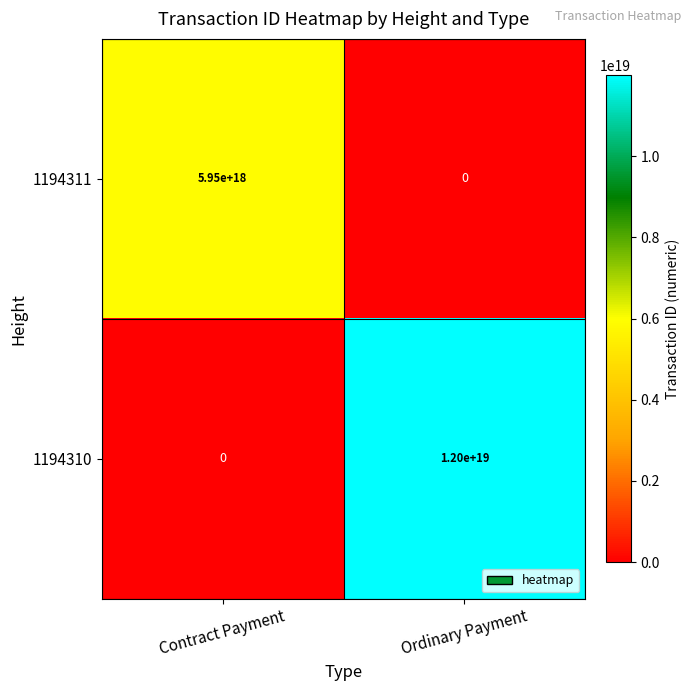

How many series are shown in this chart?

2